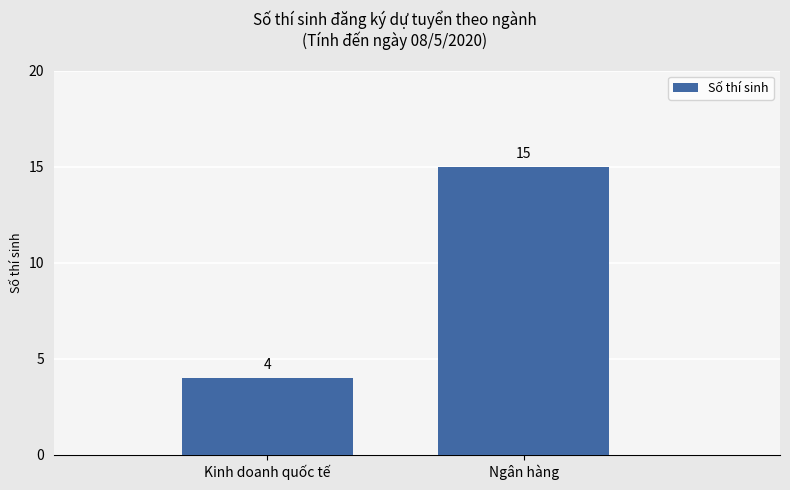

List the labels in order of value, largest first.

Ngân hàng, Kinh doanh quốc tế